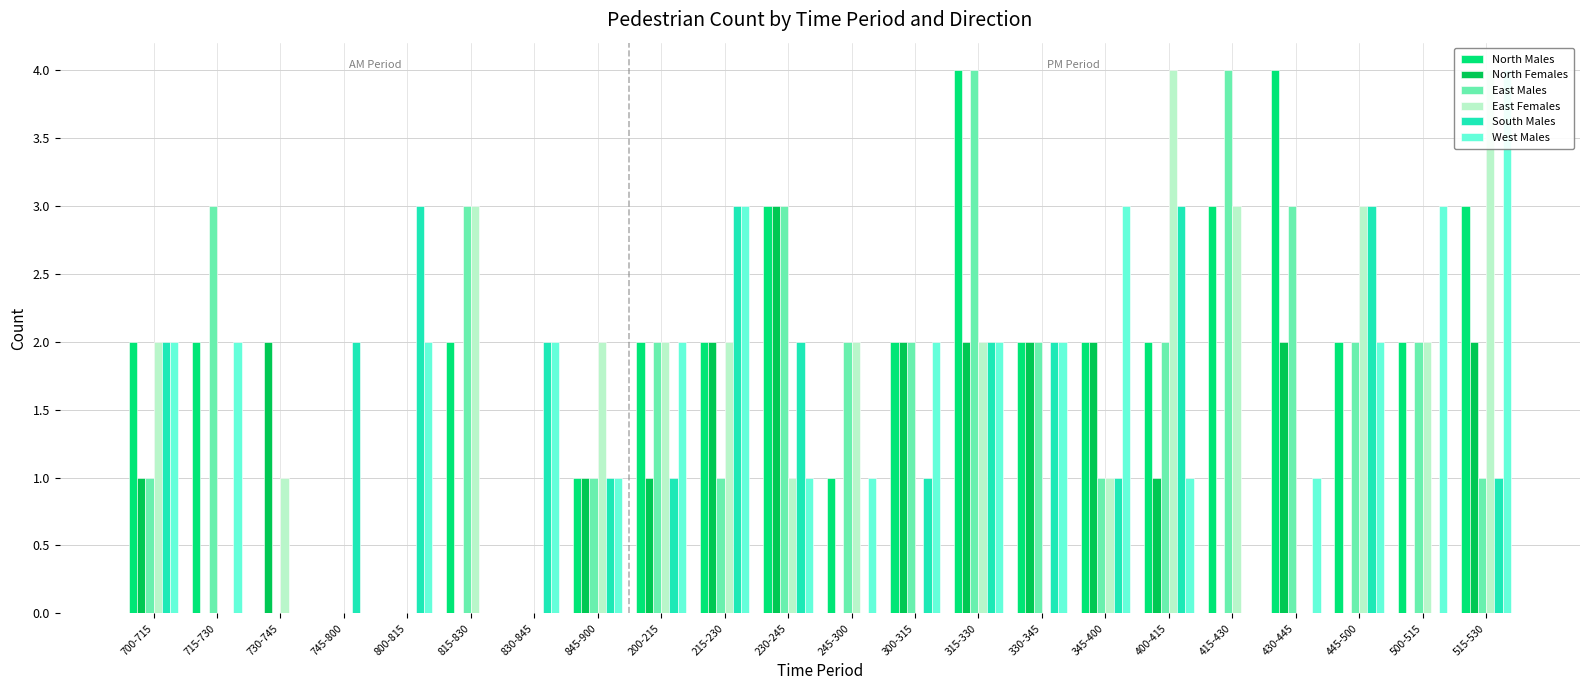

What is the difference between the North Females values at 500-515 and 300-315?

2